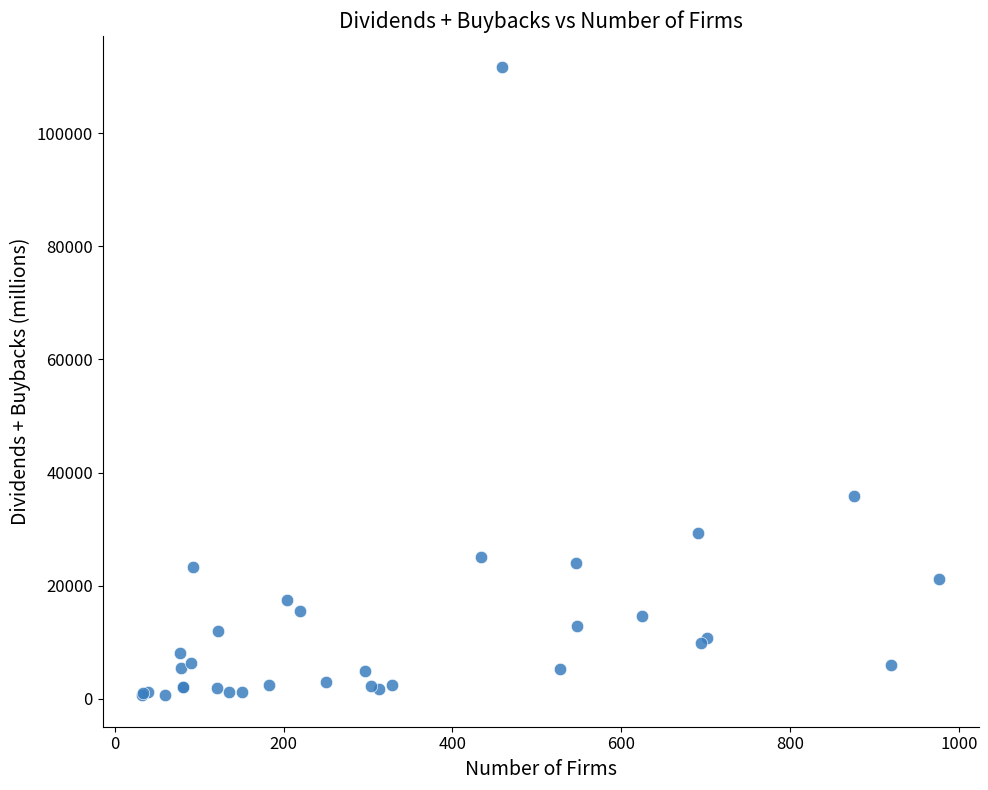

What Y value in the scatter plot is closest to 56123?

35836.3